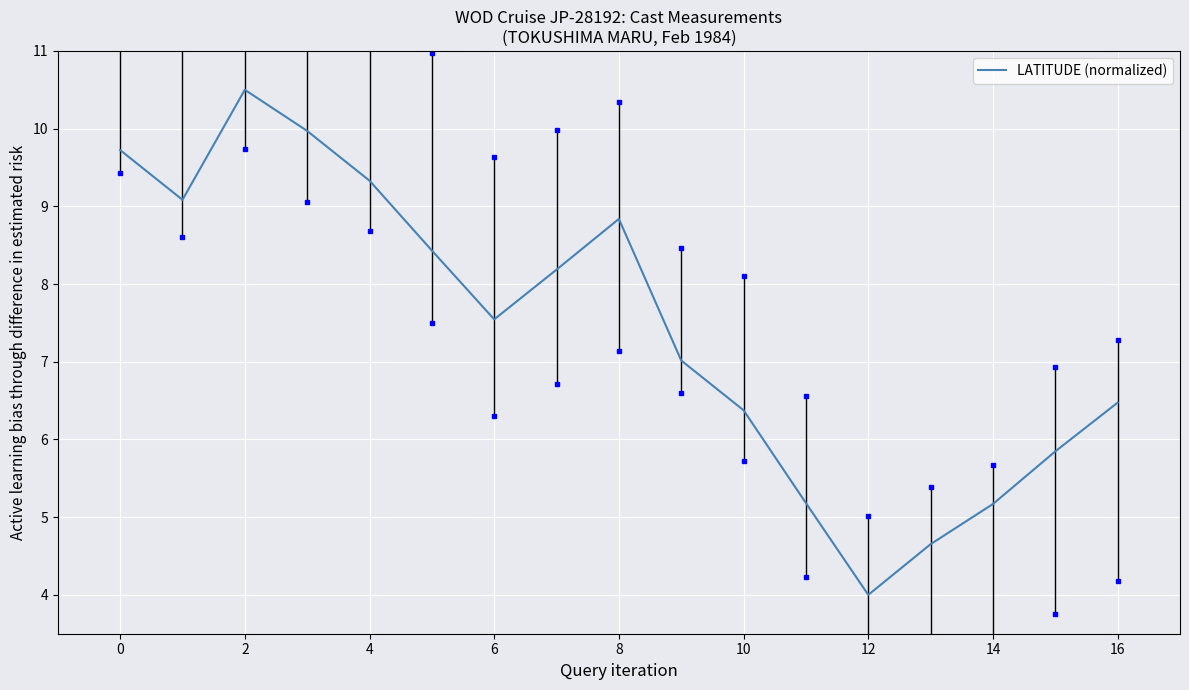

What is the minimum value shown in the chart?

4.0